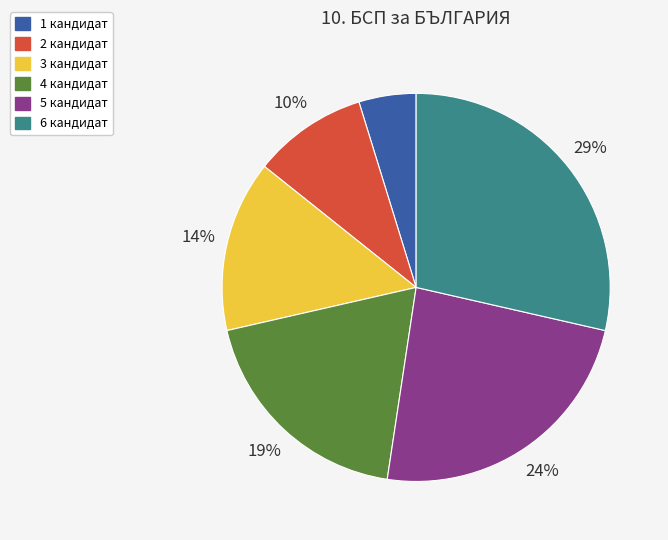

What percentage is the 1 кандидат slice, to the nearest percent?

5%